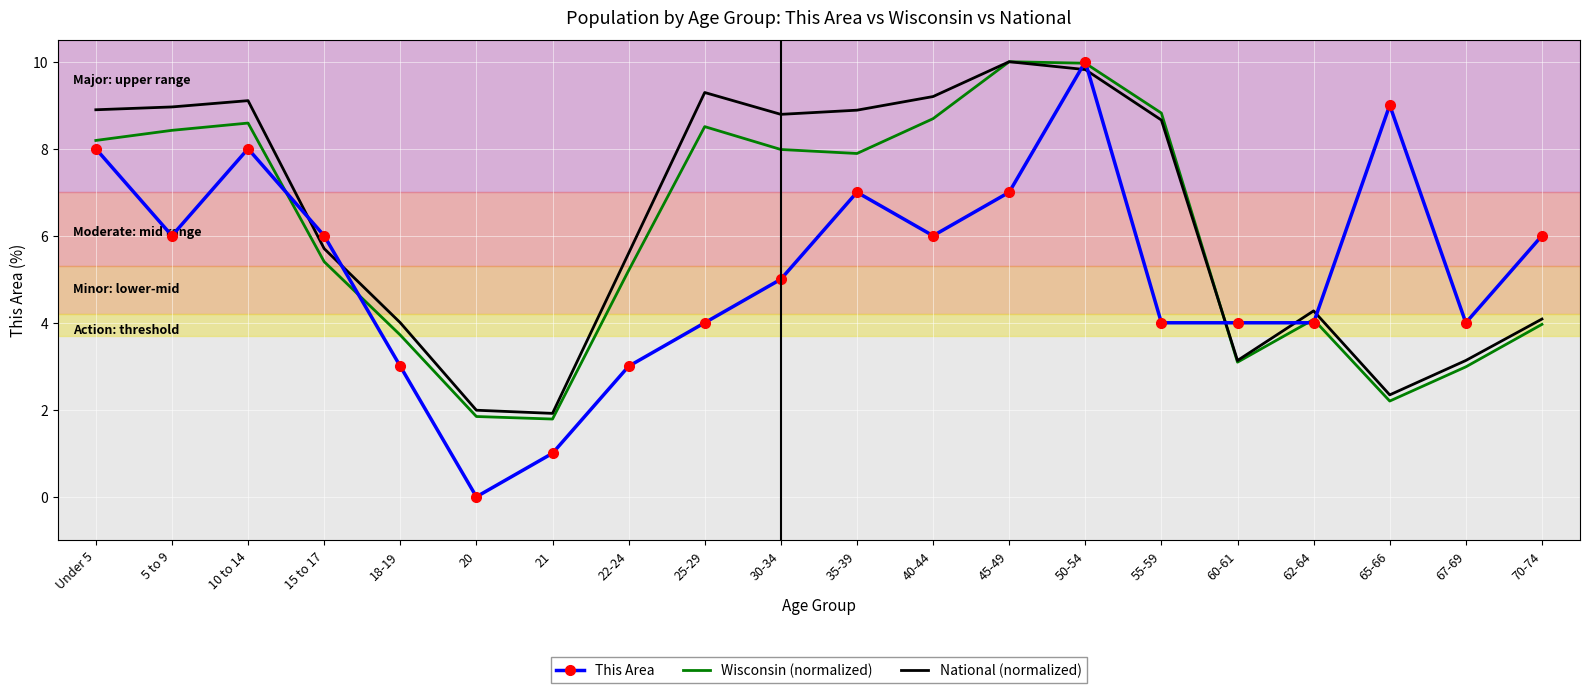

Rank the series at 10 to 14 from lowest to highest value.

This Area, Wisconsin (normalized), National (normalized)